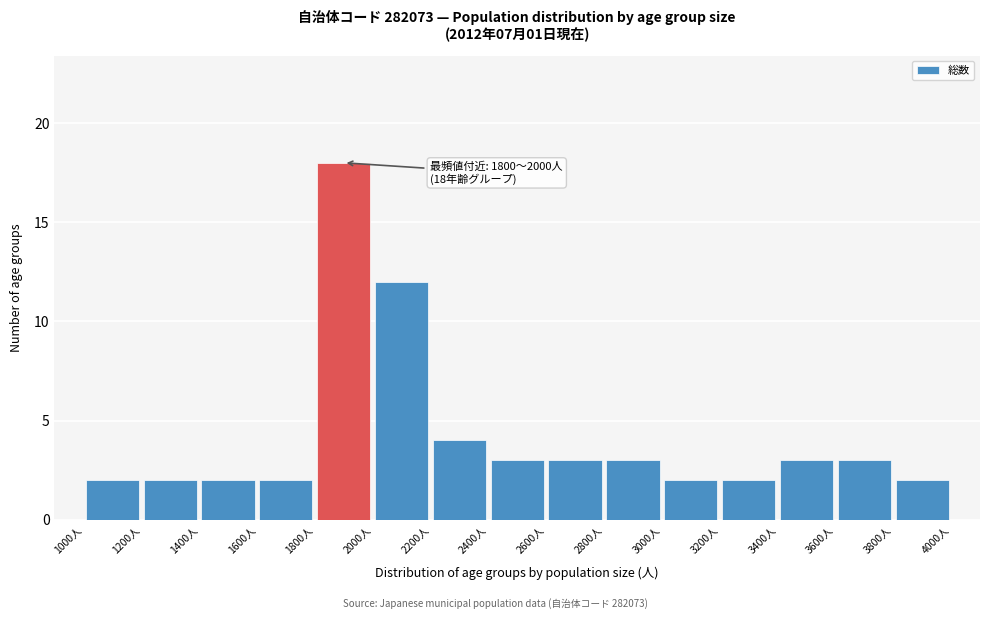

Over which range of the x-axis is the bar tallest?

1800 to 2000